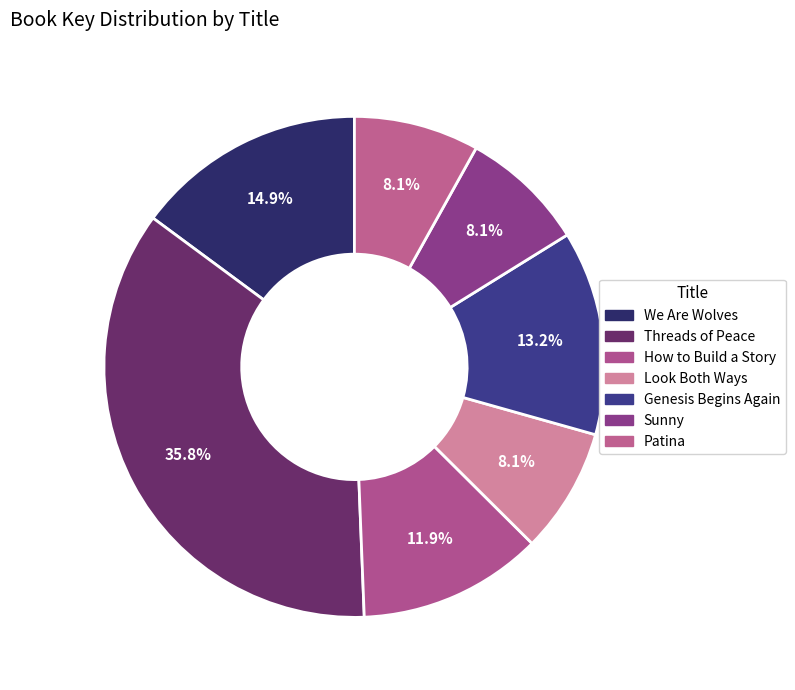

Which has a higher value, Sunny or How to Build a Story?

How to Build a Story